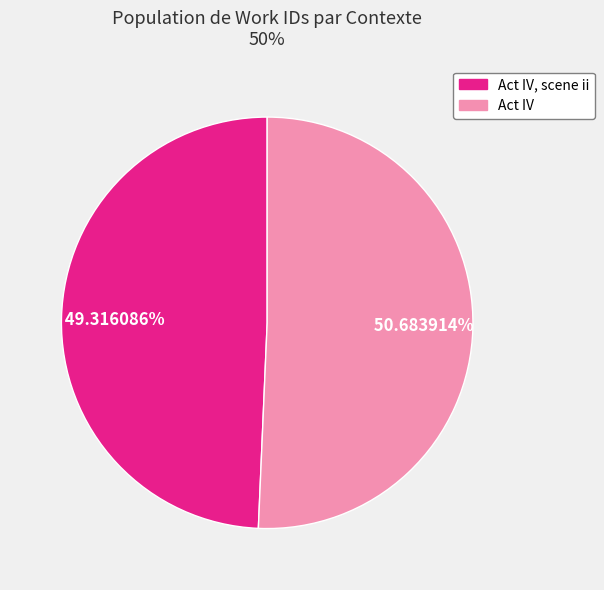

Which category has the biggest portion of the pie?

Act IV